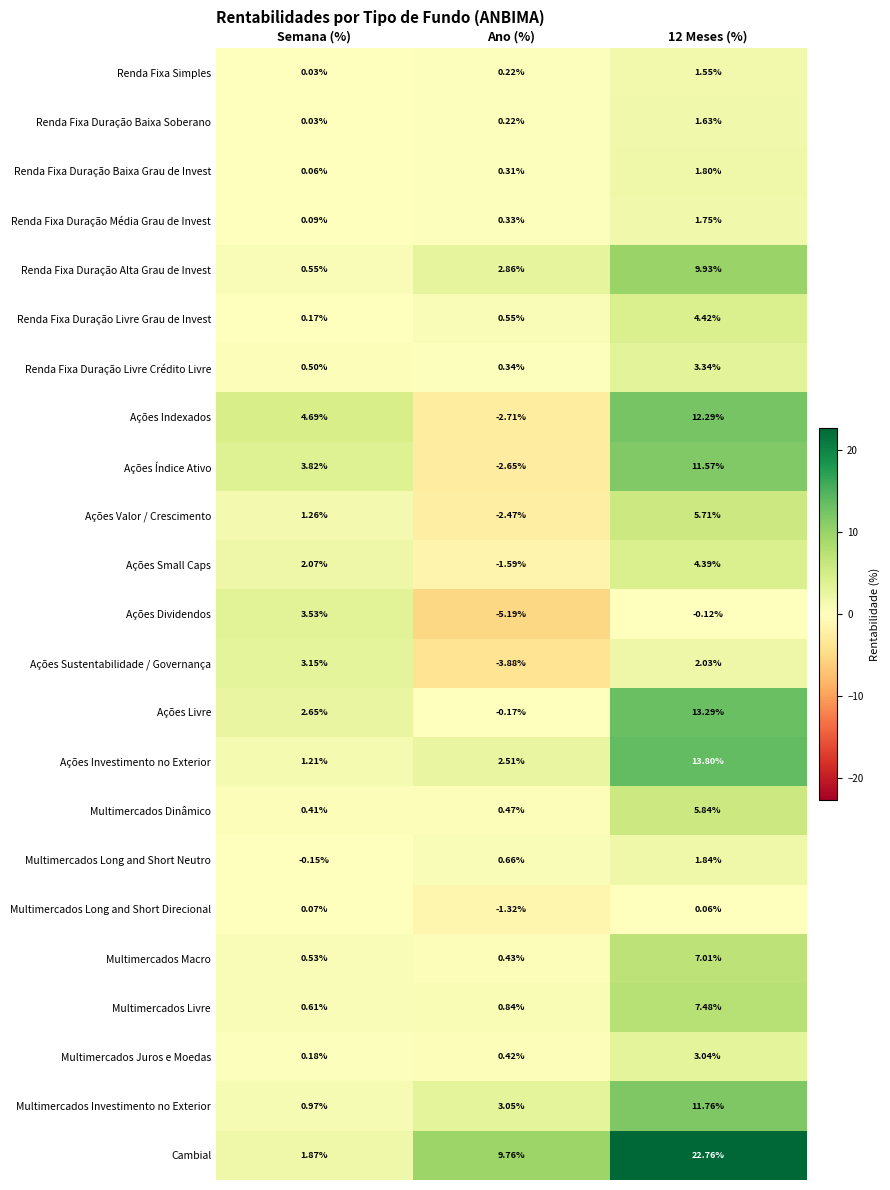

At which label is Ações Valor / Crescimento closest to 1?

Semana (%)